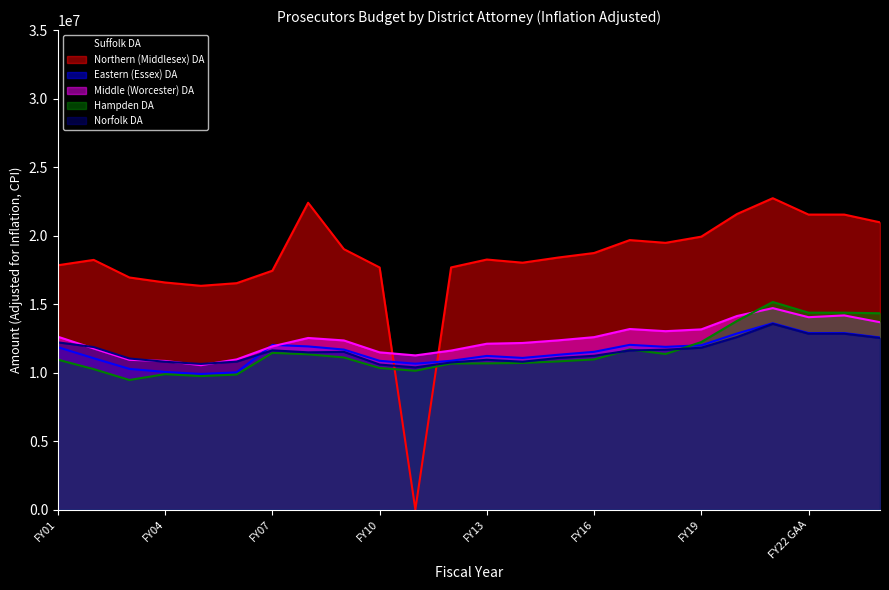

Between FY01 and FY20, which series saw the biggest shift?

Northern (Middlesex) DA